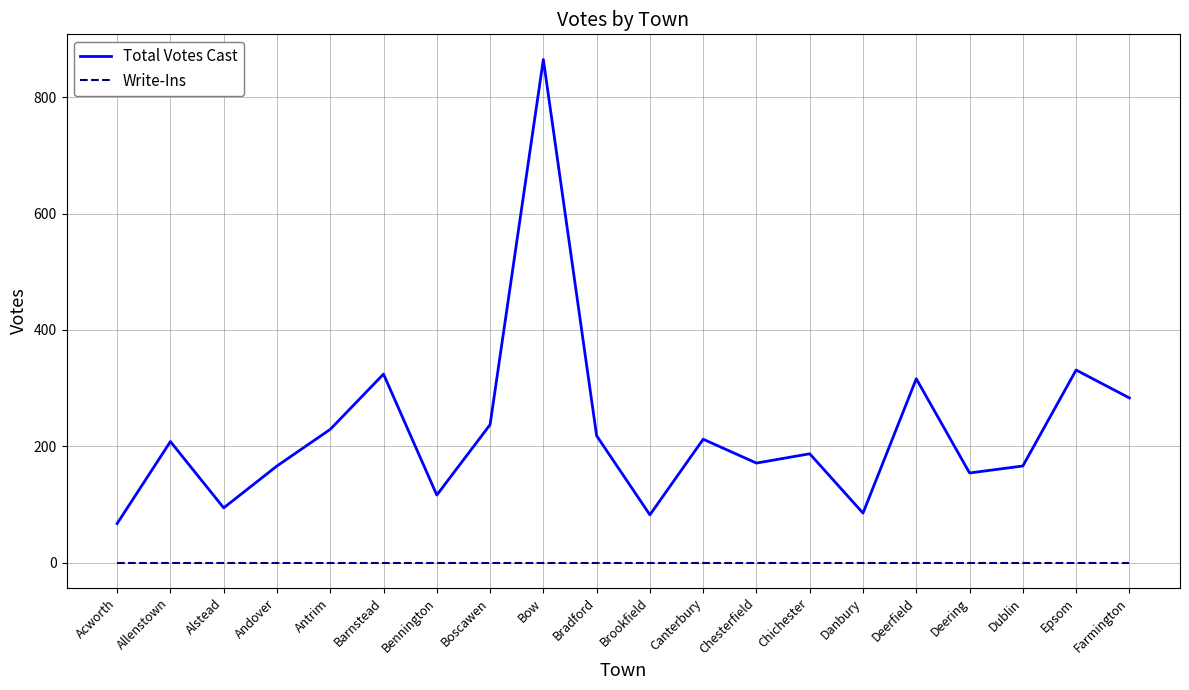

Read the Total Votes Cast value at Brookfield.

82